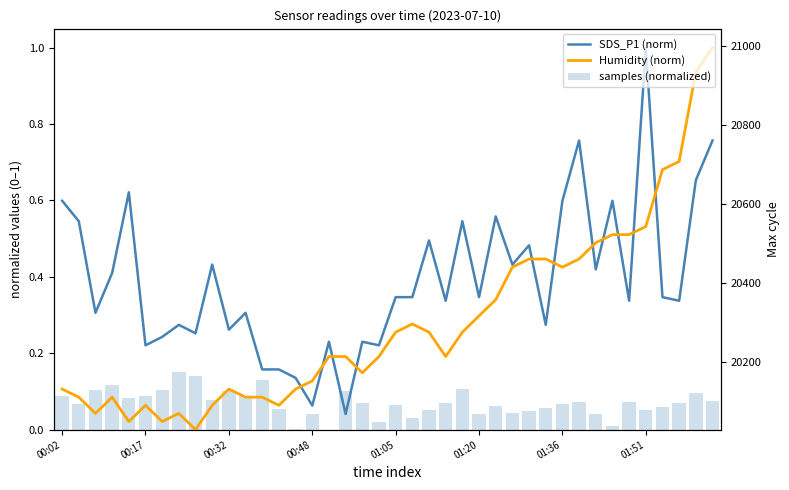

Is the value of SDS_P1 (norm) at 11 greater than the value of Humidity (norm) at 26?

No